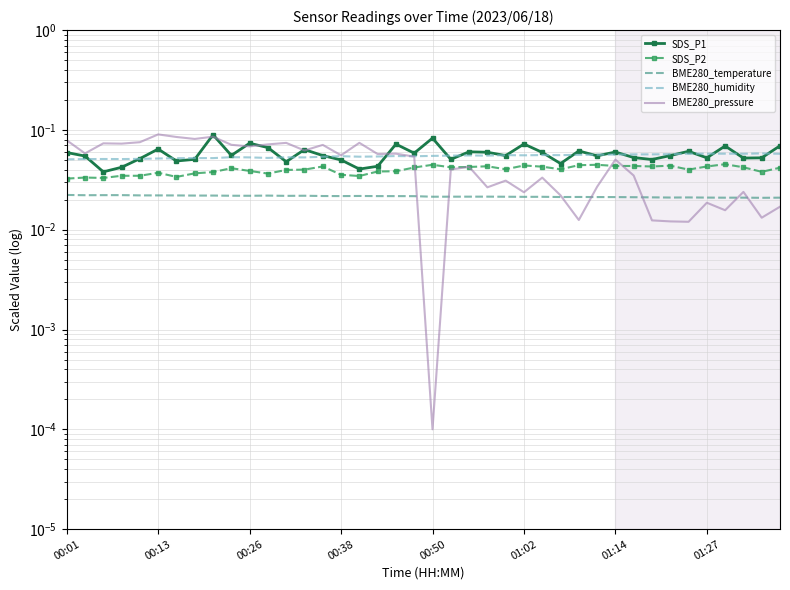

List the series in order of their peak value, highest first.

BME280_pressure, SDS_P1, BME280_humidity, SDS_P2, BME280_temperature